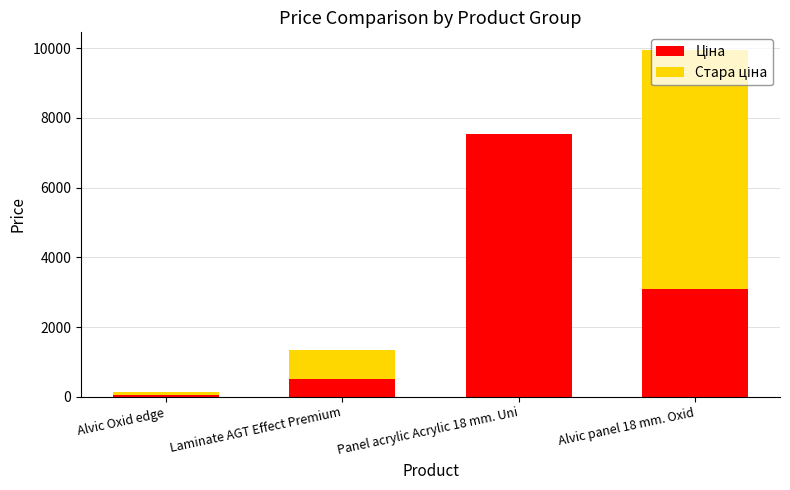

At which category is the sum across all series the highest?

Alvic panel 18 mm. Oxid